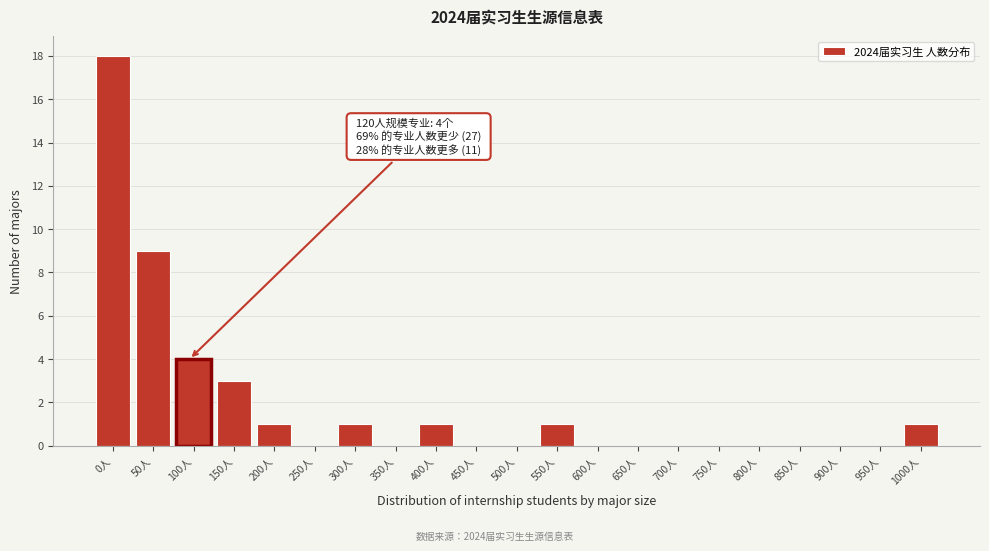

Reading left to right, what are all the values shown in this chart?

0人=18	50人=9	100人=4	150人=3	200人=1	250人=0	300人=1	350人=0	400人=1	450人=0	500人=0	550人=1	600人=0	650人=0	700人=0	750人=0	800人=0	850人=0	900人=0	950人=0	1000人=1